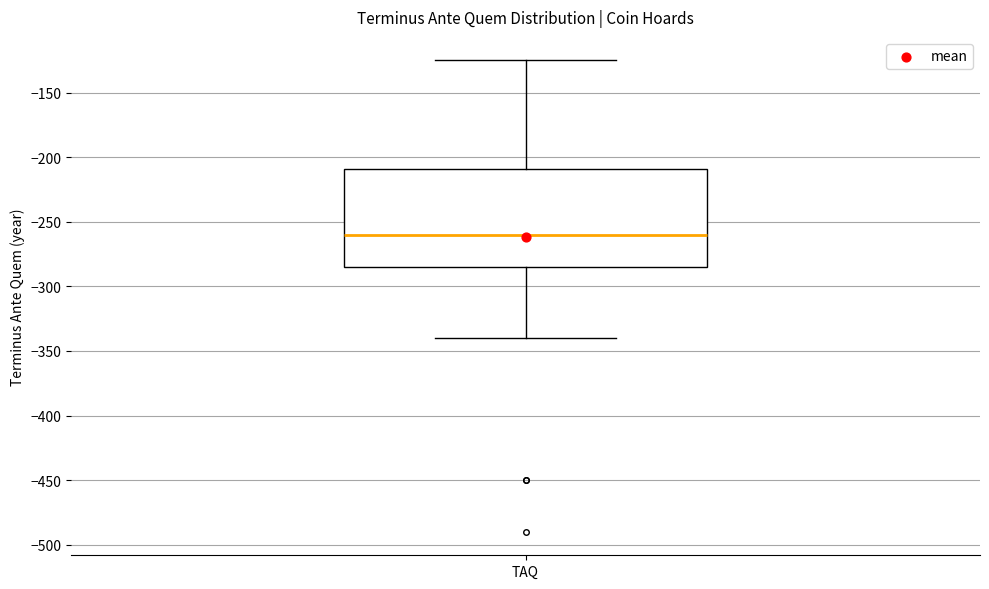

Where does the median line of the box for TAQ sit on the y-axis? The values are not printed on the chart, so give them approximately, as read against the axis.

-260